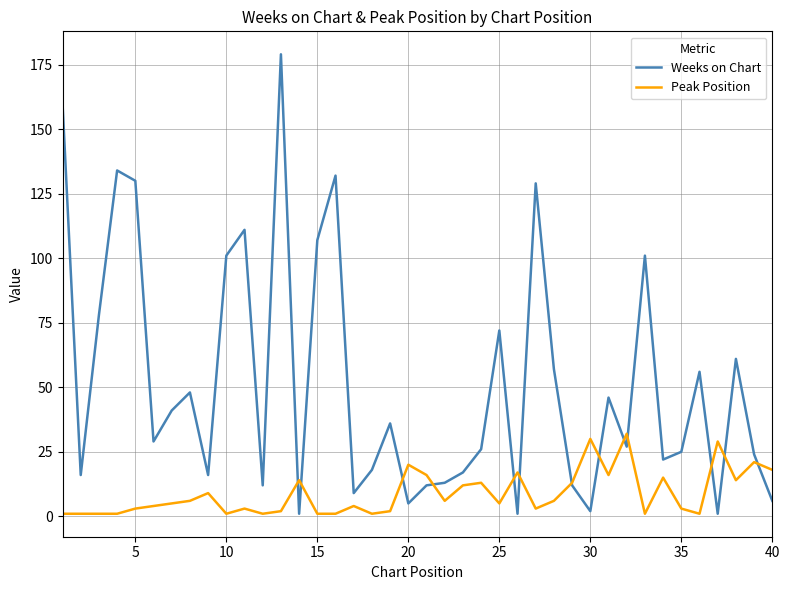

Does the chart have visible grid lines?

Yes